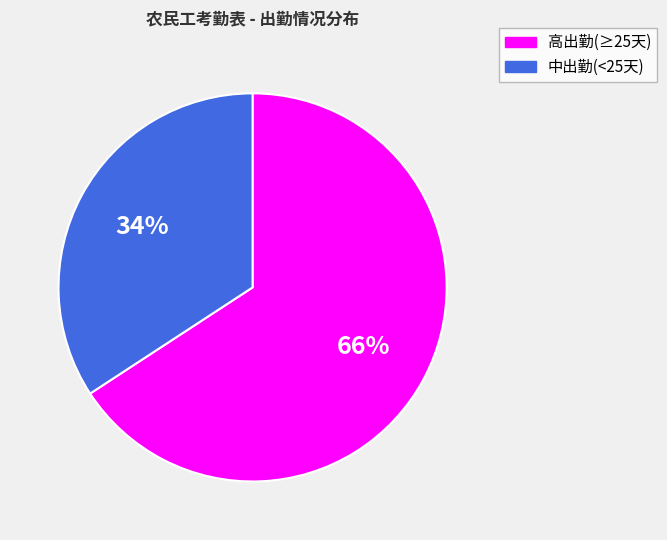

To the nearest percent, what is the difference between the largest and smallest slice percentages?

32%